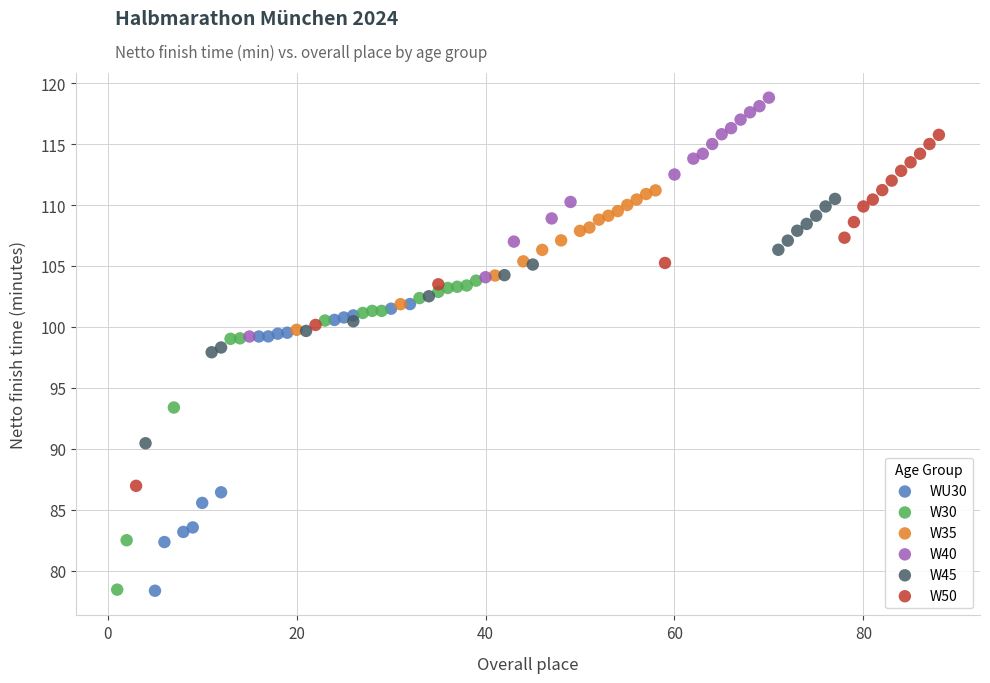

Which series reaches the maximum Y coordinate?

W40